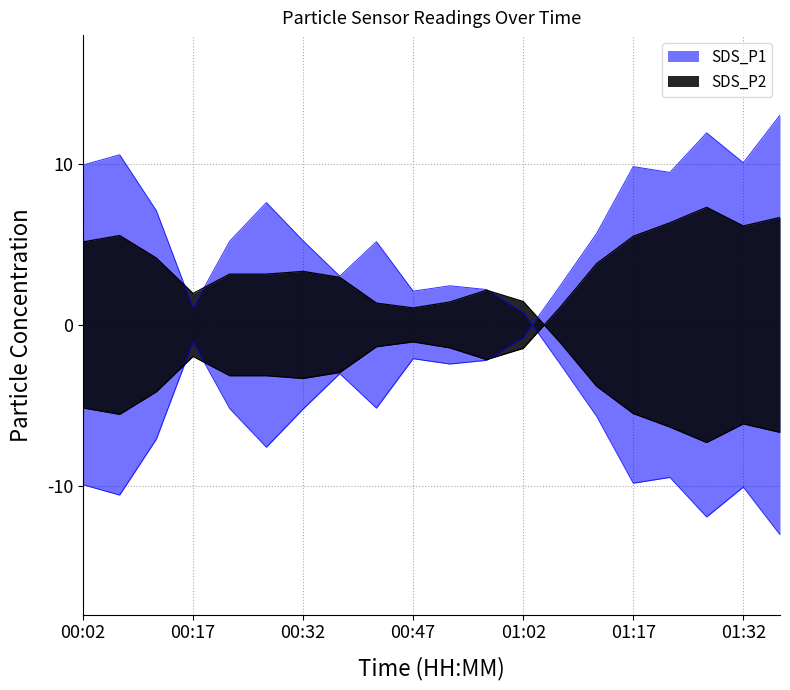

What is the label of the 3rd point from the right?

01:27